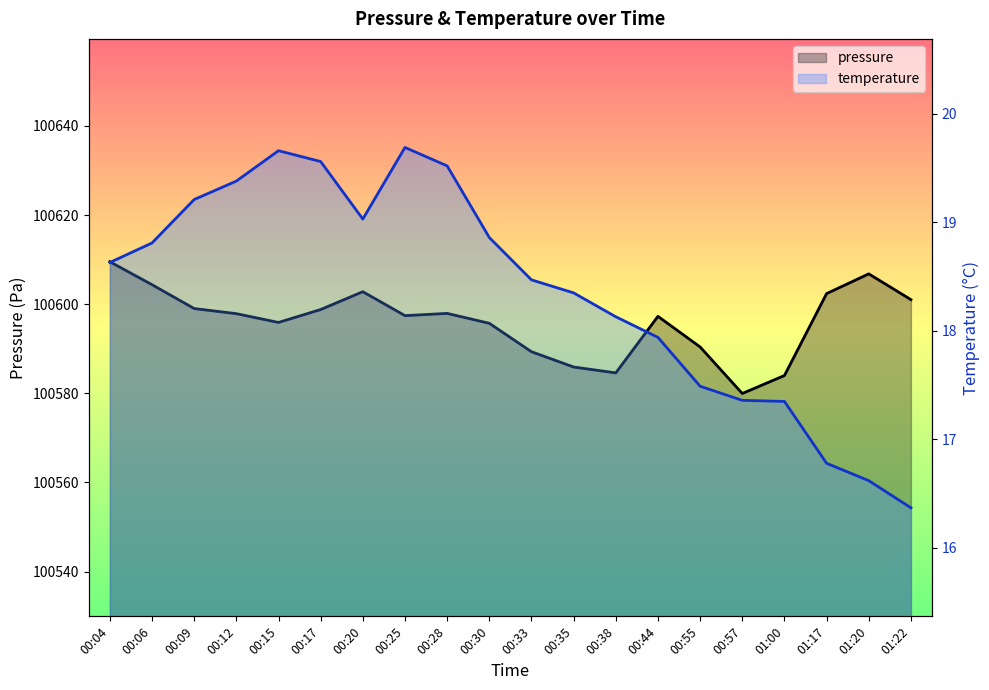

In temperature, how many points are lower than both neighbors (excluding endpoints)?

1